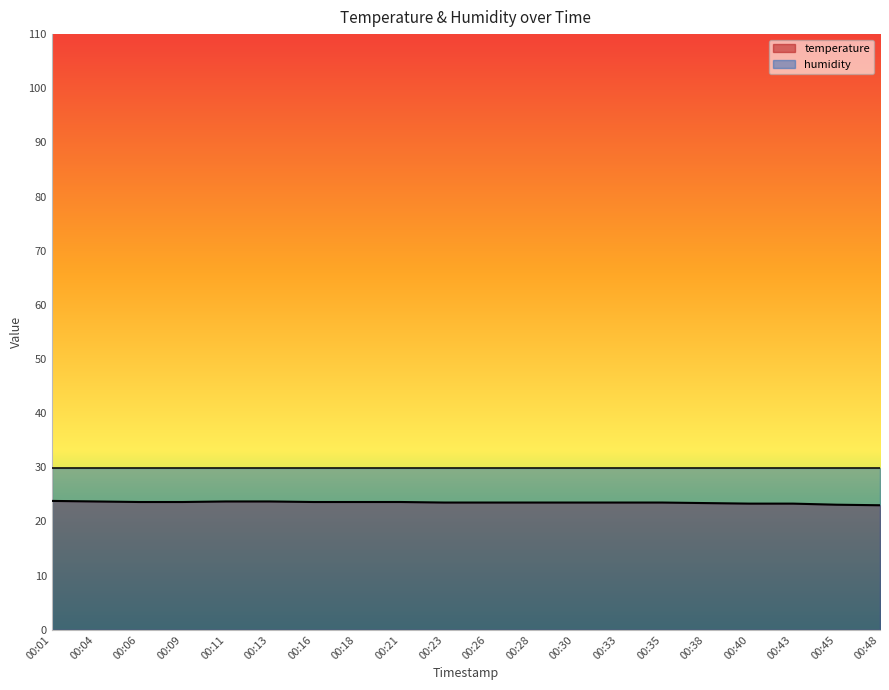

The chart shows a value of 9.8 at 00:38. True or false?

False